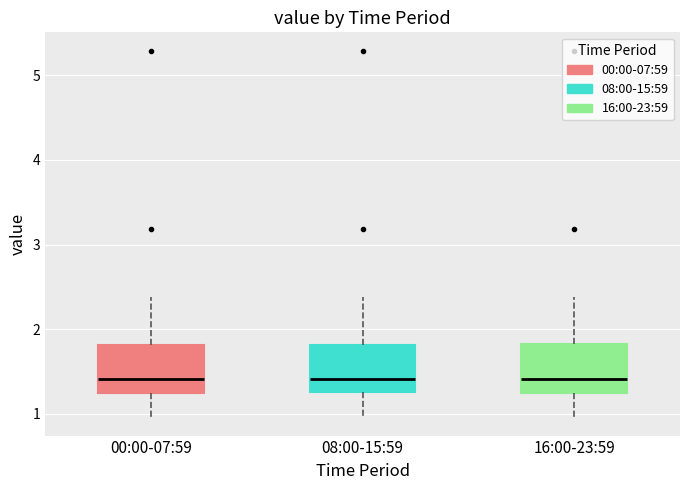

Reading left to right, transcribe this box plot: for each box, give where its median line is, the range the box spans, and where its two whiskers end, as read against the y-axis. The values are not printed on the chart, so give them approximately, as read against the axis.

00:00-07:59: median 1.4, box 1.3 to 1.8, whiskers 1.0 to 2.4
08:00-15:59: median 1.4, box 1.3 to 1.8, whiskers 1.0 to 2.4
16:00-23:59: median 1.4, box 1.3 to 1.8, whiskers 1.0 to 2.4